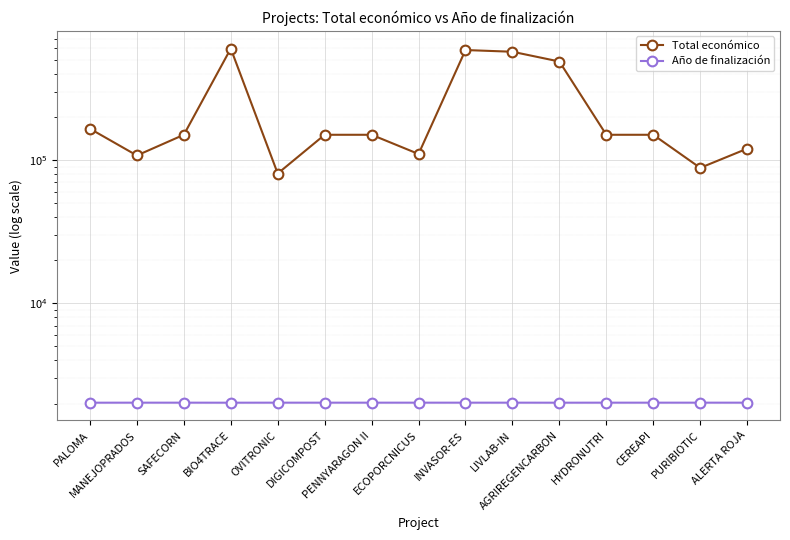

At which label does Total económico reach its peak?

BIO4TRACE